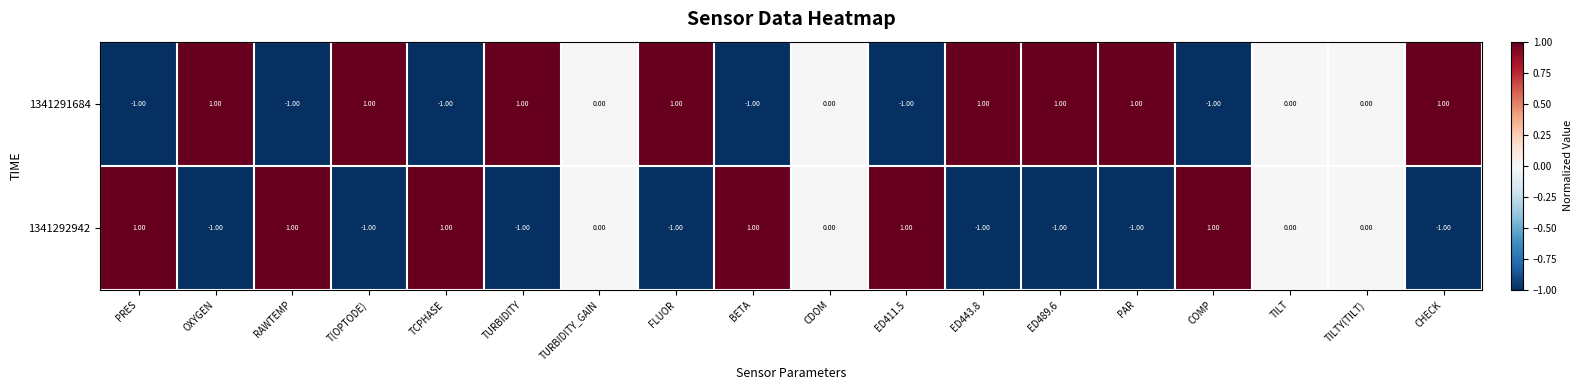

Is the value of 1341291684 at TILT greater than the value of 1341292942 at RAWTEMP?

No